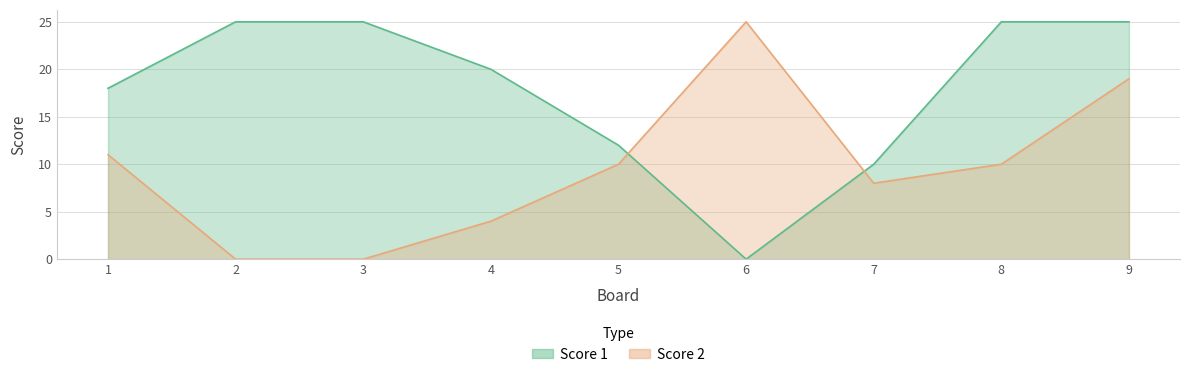

What is the total value across all series at 6?

25